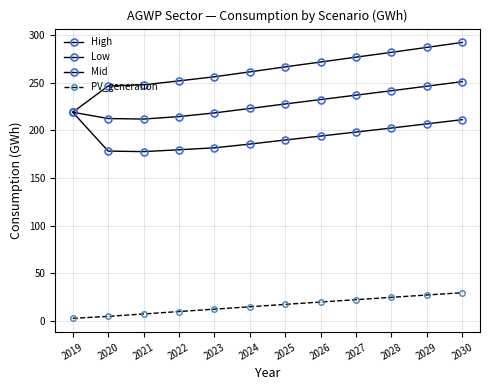

Count the number of data series in this chart.

4